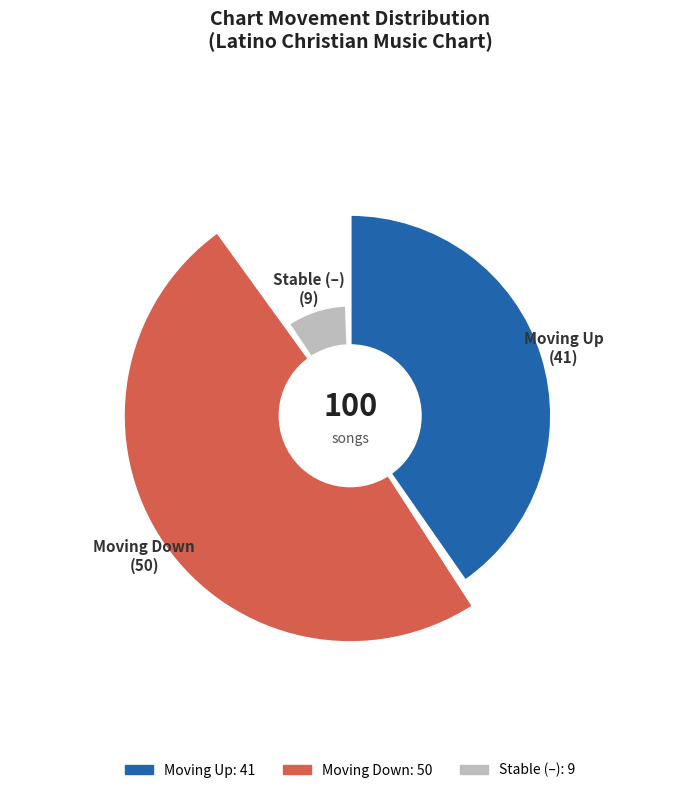

To the nearest percent, what is the combined percentage of up and -?

50%